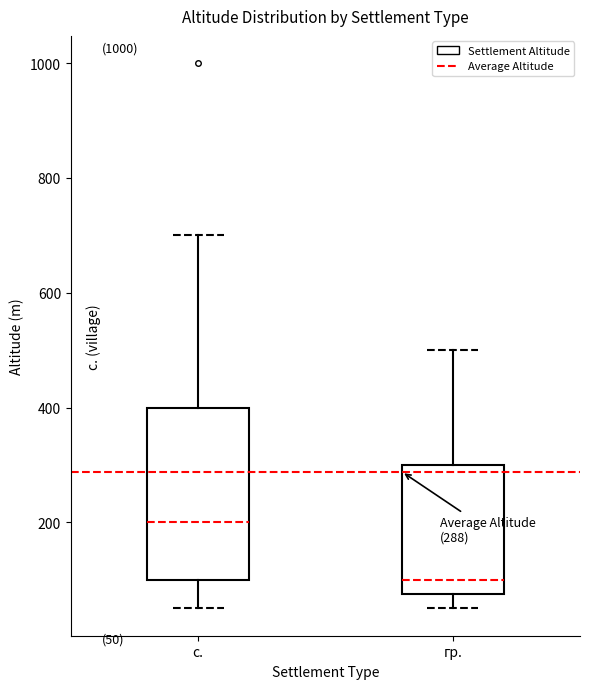

Which box has the lowest median line?

гр.